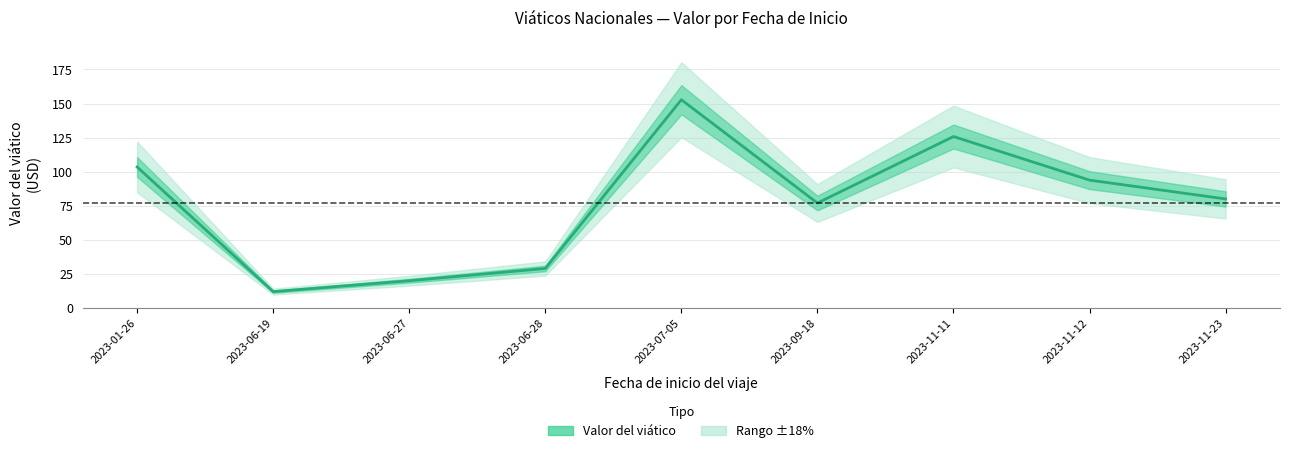

Count the number of categories in the chart.

9